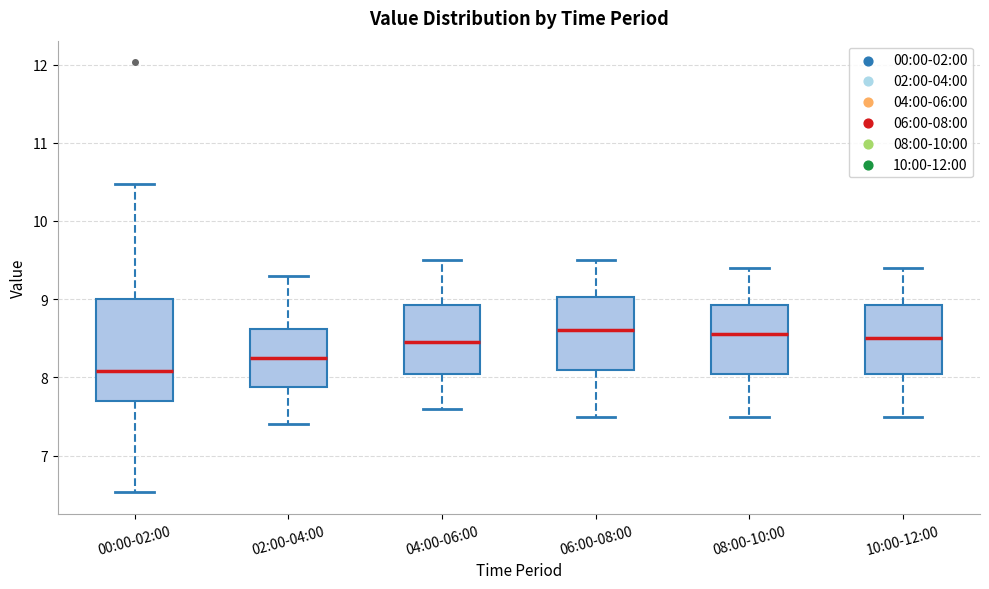

Reading left to right, transcribe this box plot: for each box, give where its median line is, the range the box spans, and where its two whiskers end, as read against the y-axis. The values are not printed on the chart, so give them approximately, as read against the axis.

00:00-02:00: median 8.1, box 7.7 to 9.0, whiskers 6.5 to 10.5
02:00-04:00: median 8.3, box 7.9 to 8.6, whiskers 7.4 to 9.3
04:00-06:00: median 8.5, box 8.1 to 8.9, whiskers 7.6 to 9.5
06:00-08:00: median 8.6, box 8.1 to 9.0, whiskers 7.5 to 9.5
08:00-10:00: median 8.6, box 8.1 to 8.9, whiskers 7.5 to 9.4
10:00-12:00: median 8.5, box 8.1 to 8.9, whiskers 7.5 to 9.4